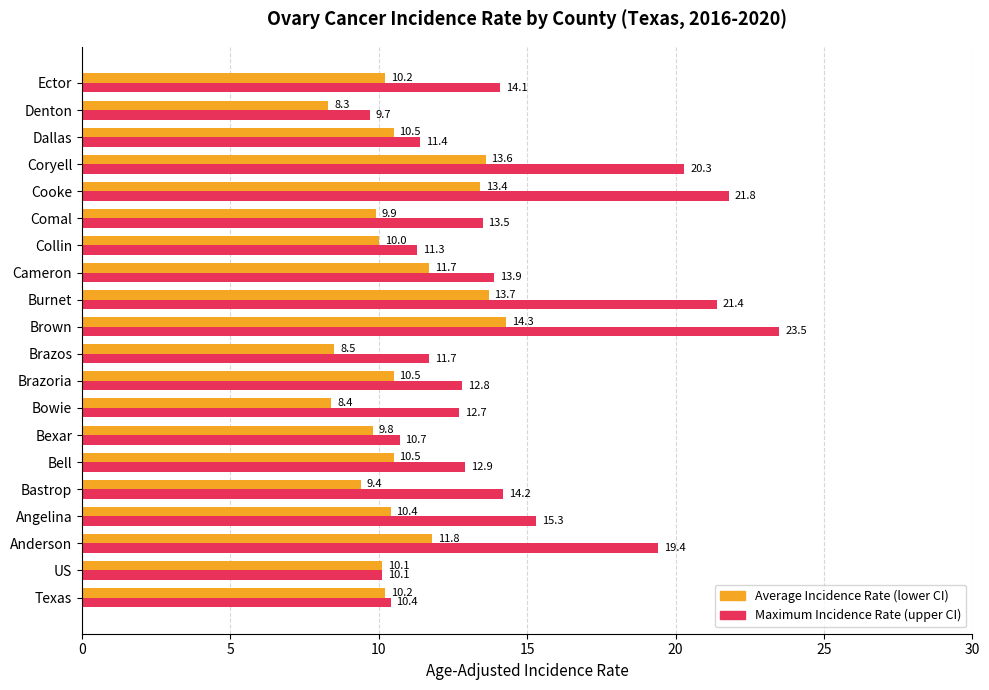

True or false: Maximum Incidence Rate (upper CI) has a value of 9.7 at Denton.

True